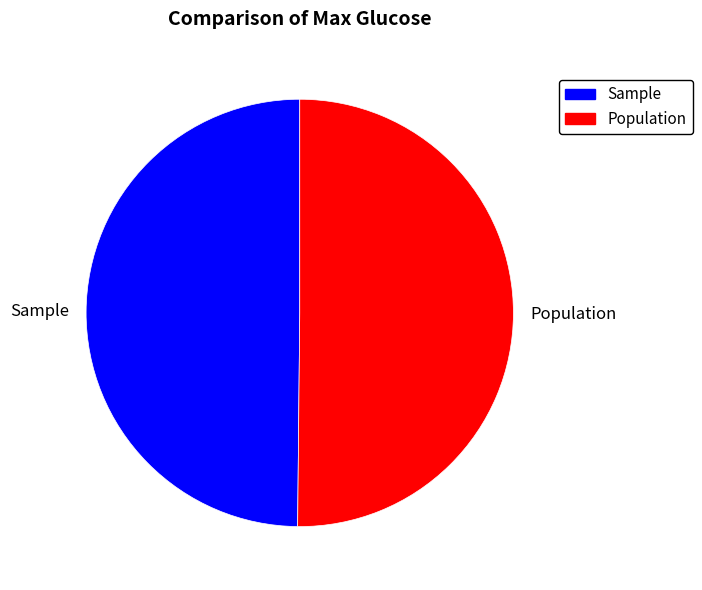

What is the ratio of the value at Population to the value at Sample?

1.0